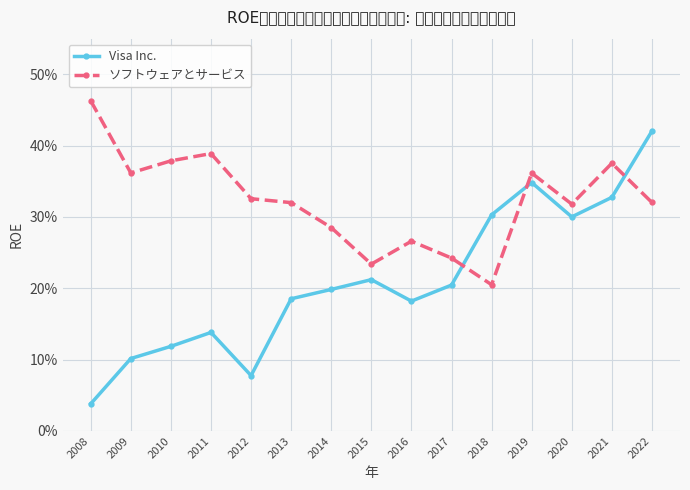

Does the chart have visible grid lines?

Yes